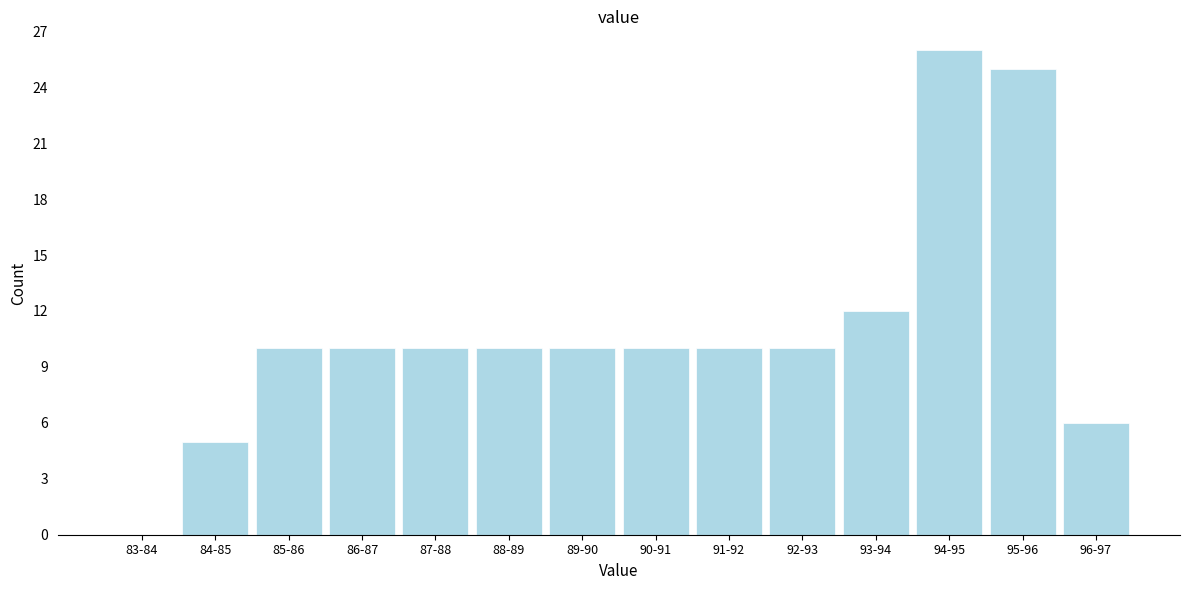

Reading right to left, what are all the values shown in this chart?

96-97=6	95-96=25	94-95=26	93-94=12	92-93=10	91-92=10	90-91=10	89-90=10	88-89=10	87-88=10	86-87=10	85-86=10	84-85=5	83-84=0